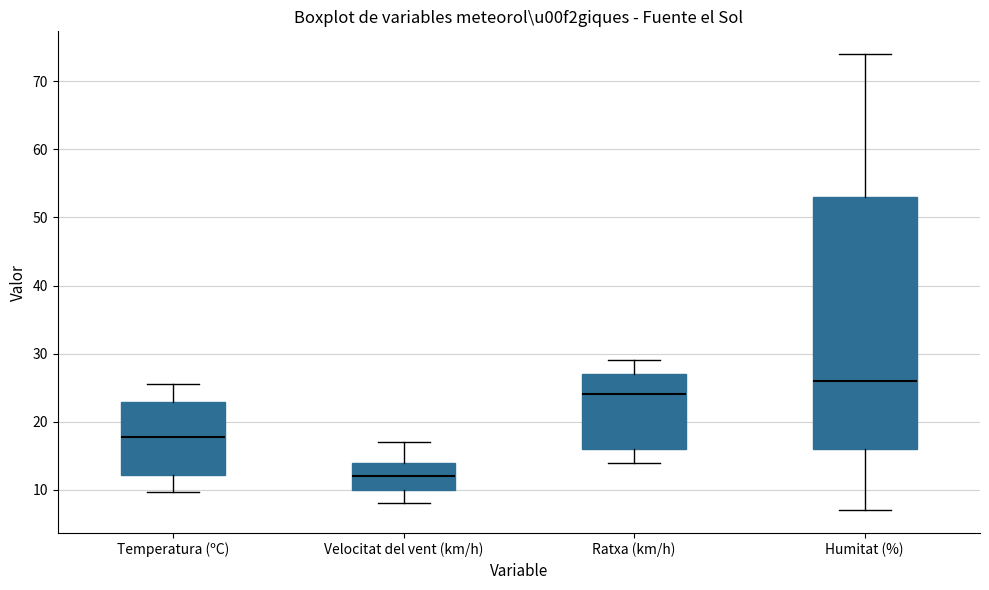

Comparing the boxes themselves (not the whiskers), which one is the tallest?

Humitat (%)